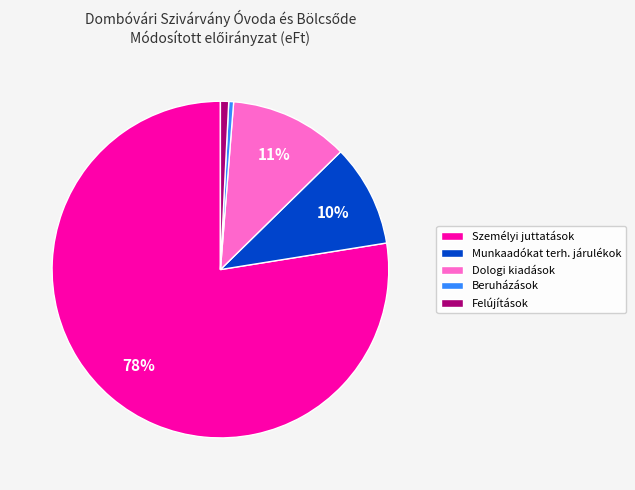

What percentage is the Felújítások slice, to the nearest percent?

1%